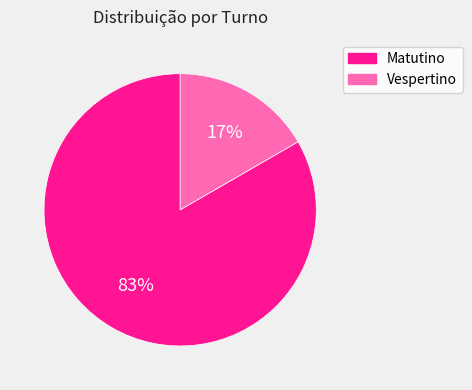

Is the sum of Vespertino and Matutino greater than half?

Yes